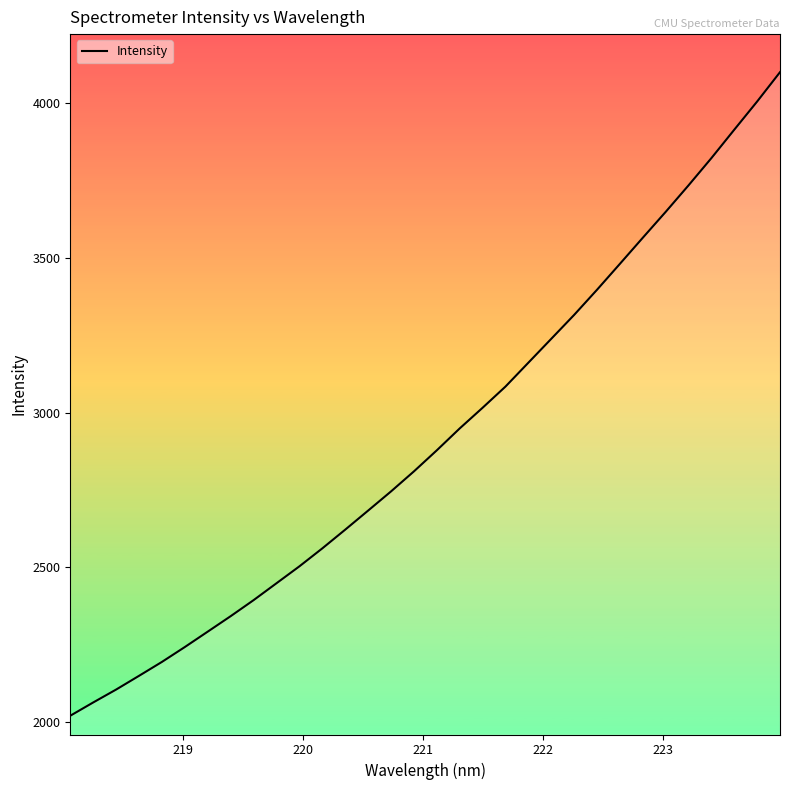

What is the average value?

2921.5